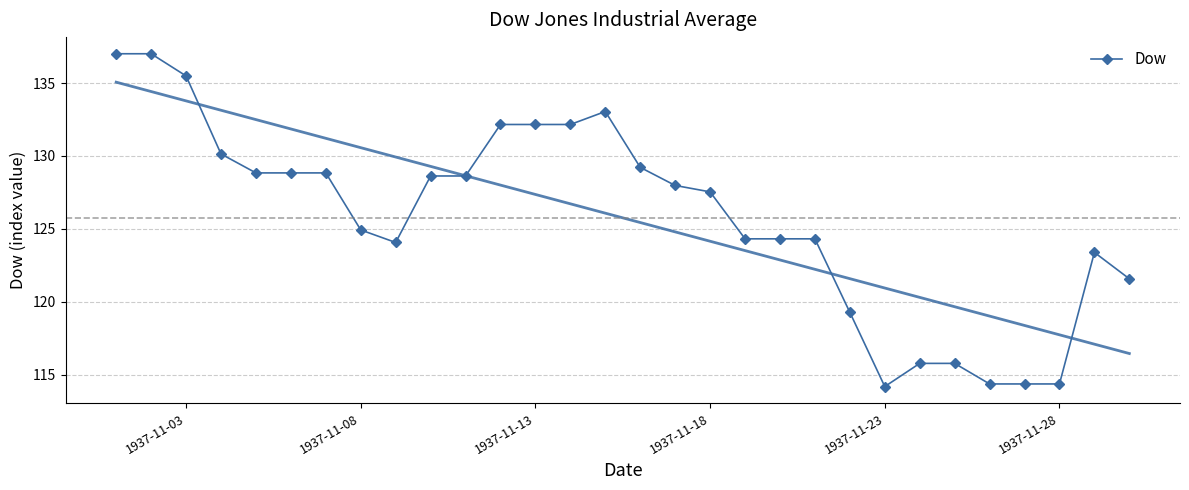

How many lines are shown in the chart?

1